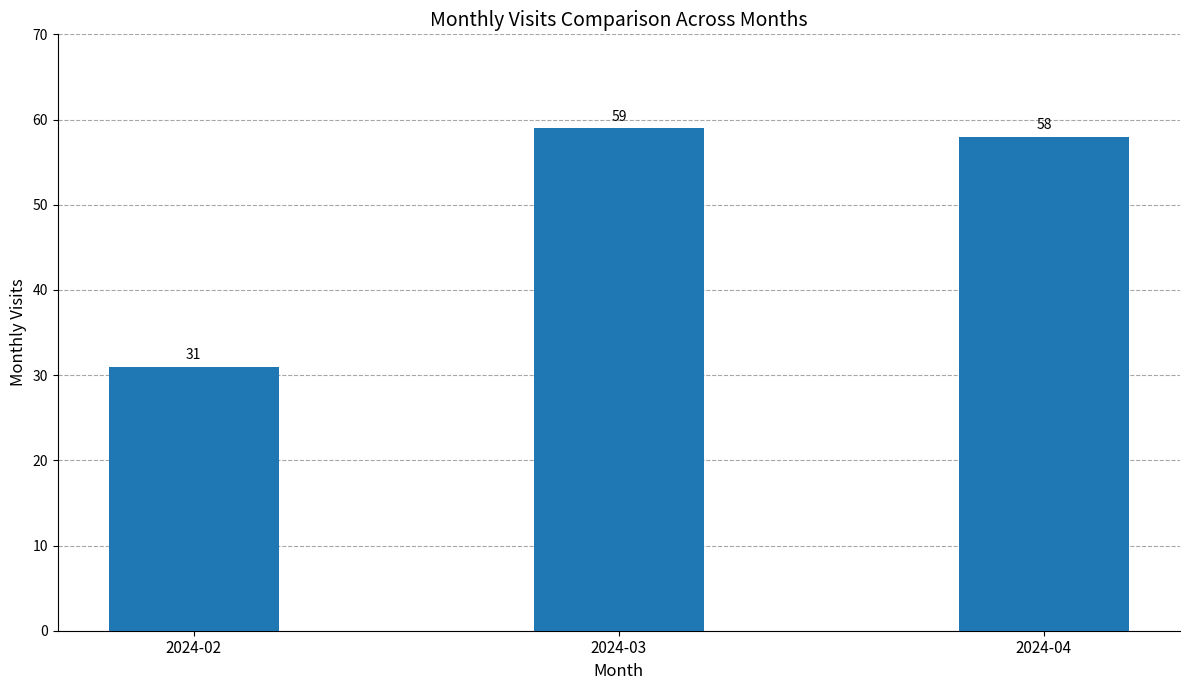

Where is the data nearest to the value 45?

2024-04